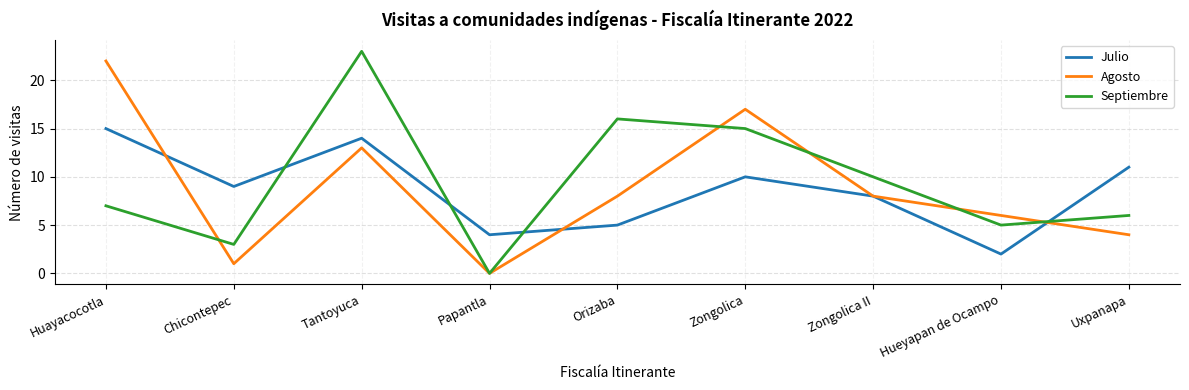

Which series changed the most between Zongolica II and Hueyapan de Ocampo?

Julio